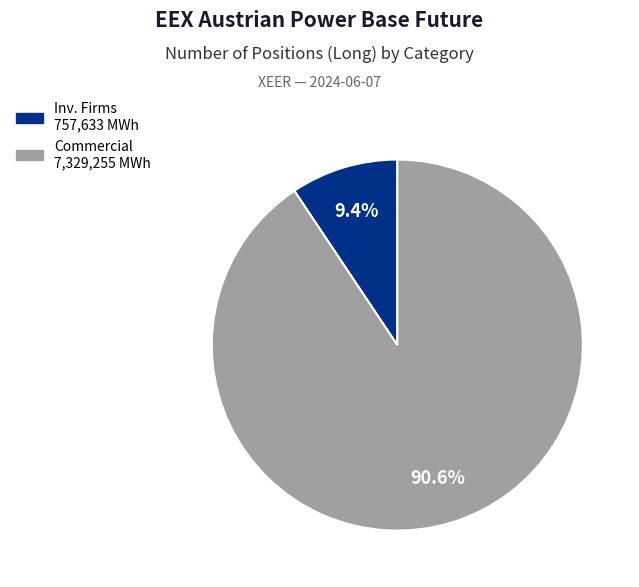

Is there a majority slice in this chart?

Yes